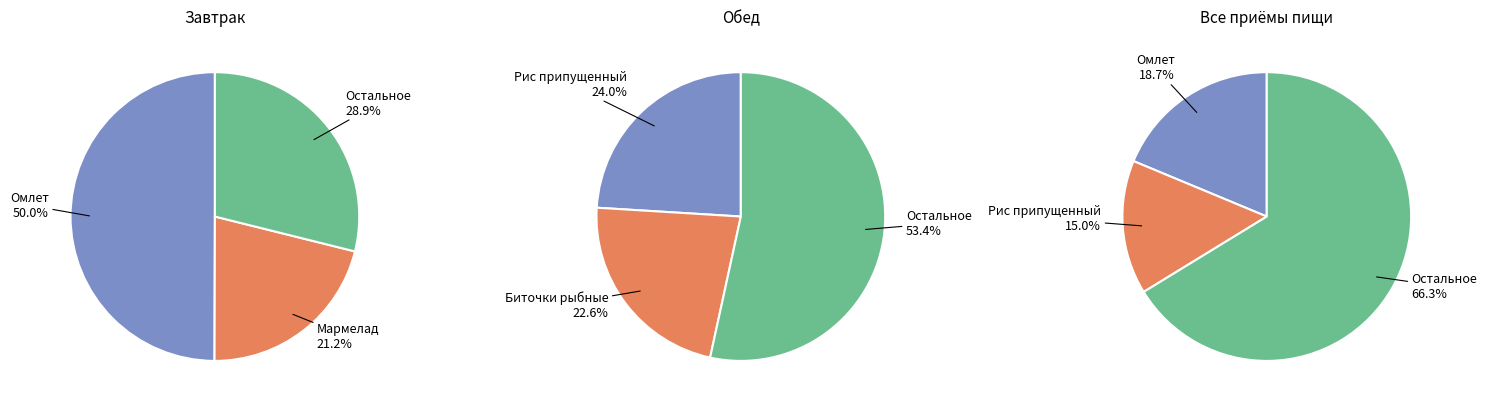

Does any single category account for the majority?

No